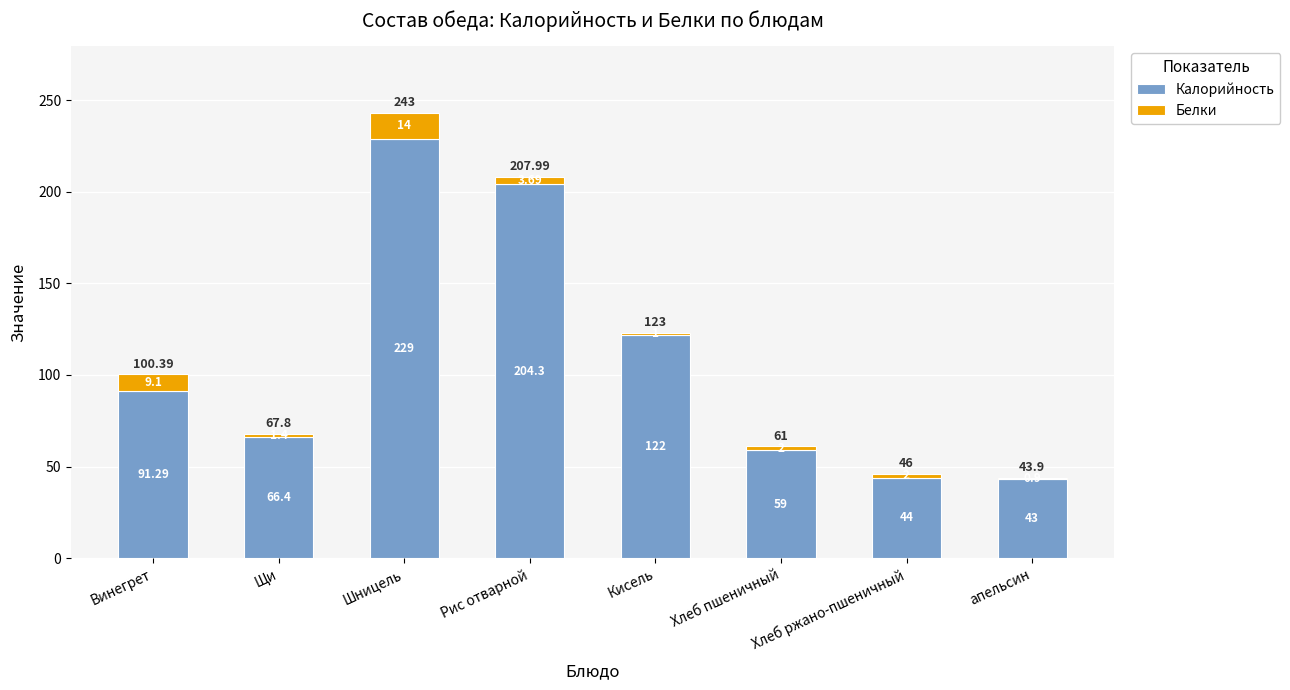

At which category is the sum across all series the highest?

Шницель